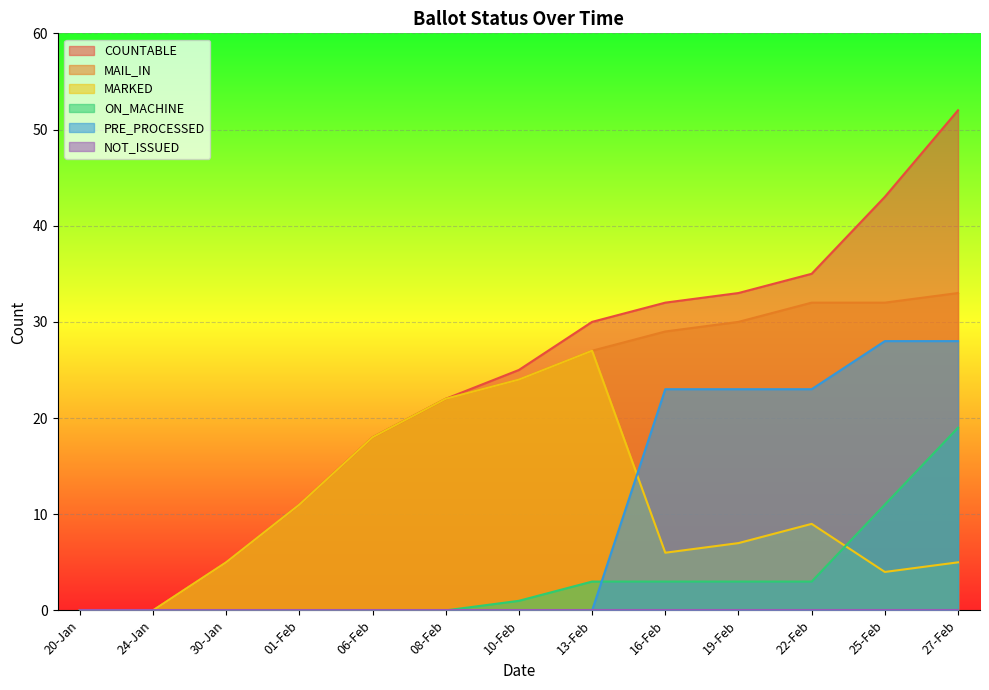

Rank the categories by COUNTABLE value from highest to lowest.

27-Feb, 25-Feb, 22-Feb, 19-Feb, 16-Feb, 13-Feb, 10-Feb, 08-Feb, 06-Feb, 01-Feb, 30-Jan, 20-Jan, 24-Jan